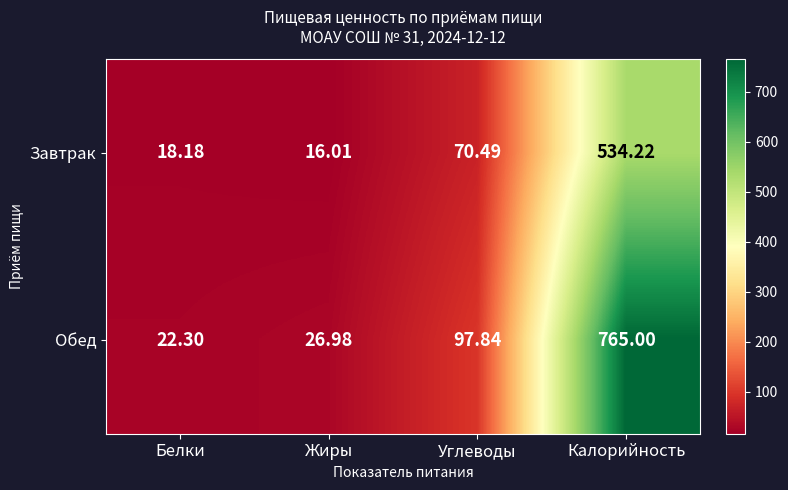

At which label is Завтрак closest to 275?

Углеводы